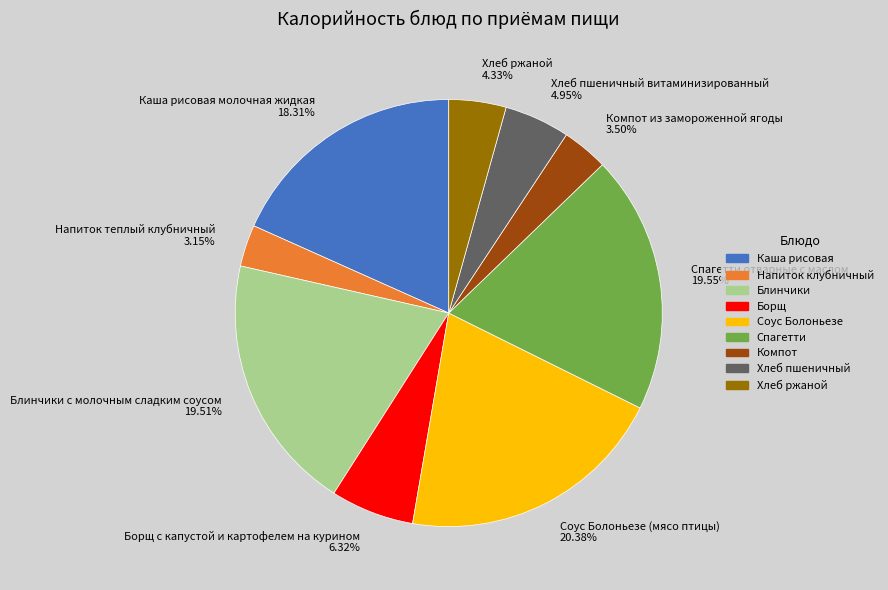

How many segments does this pie chart have?

9